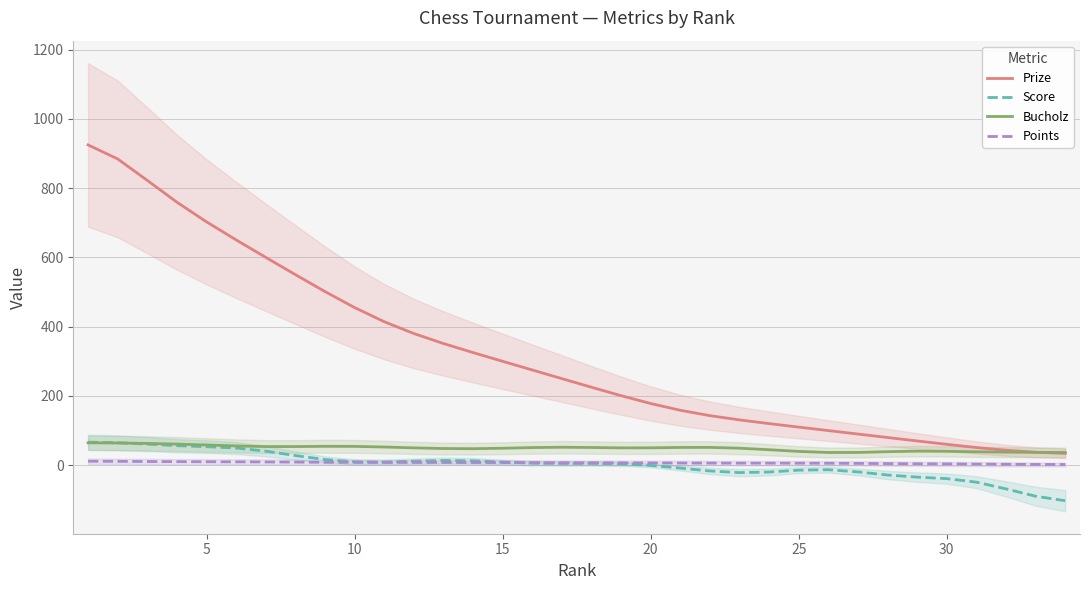

What is the sum of all Points values?

238.0